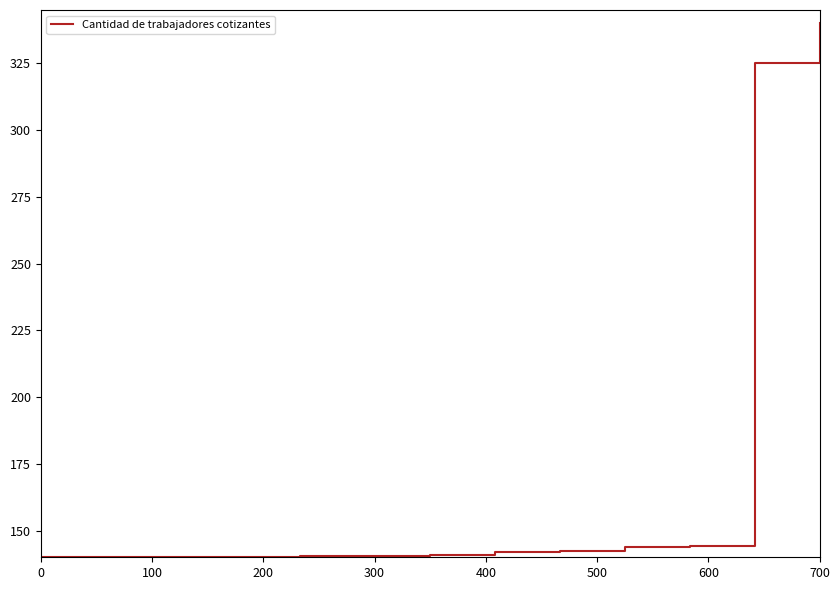

What is the maximum value shown in the chart?

340.0